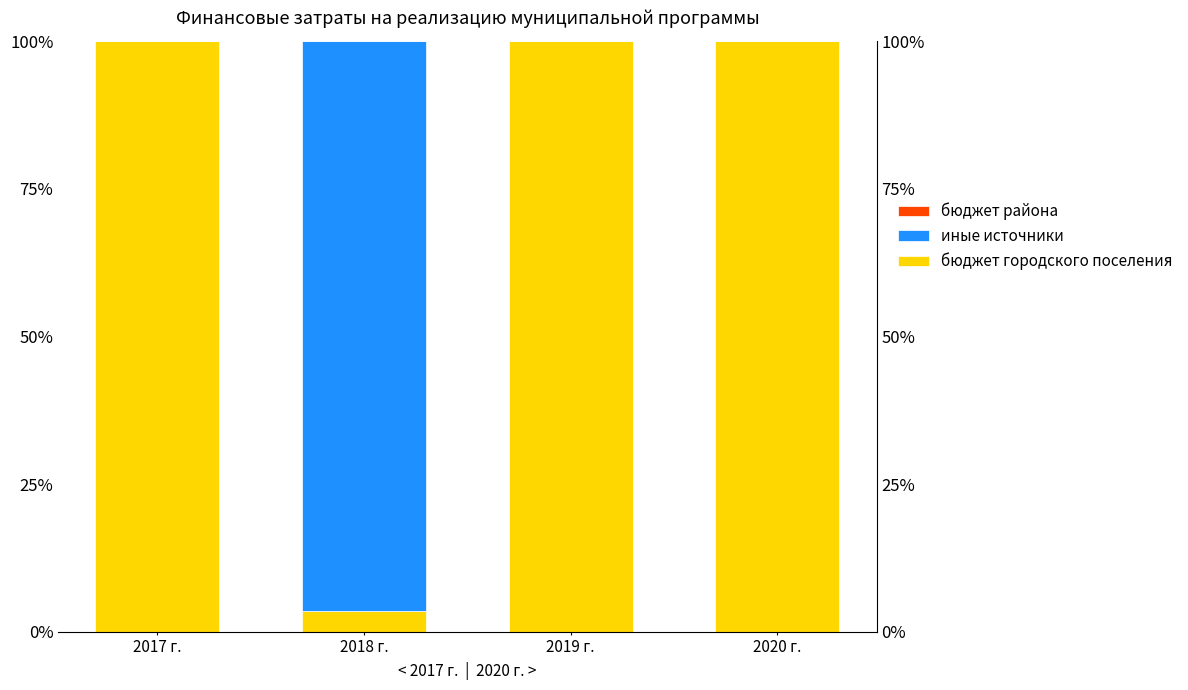

How many groups of bars are there?

4